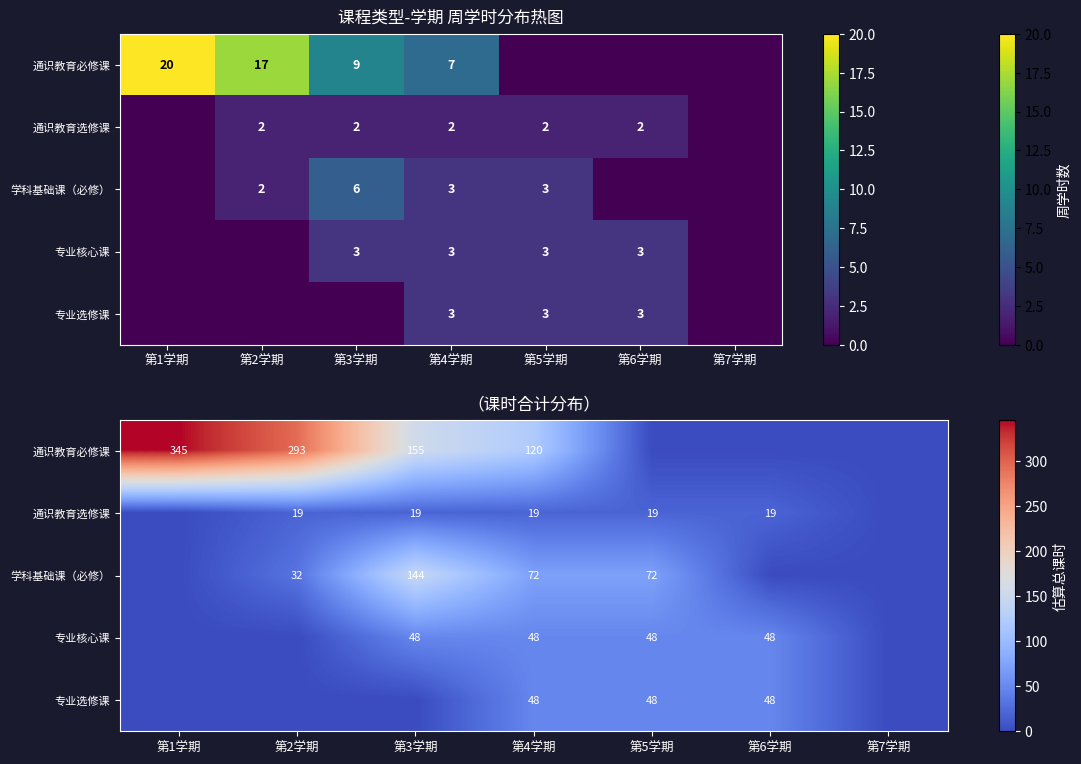

At which category is the sum across all series the highest?

第3学期